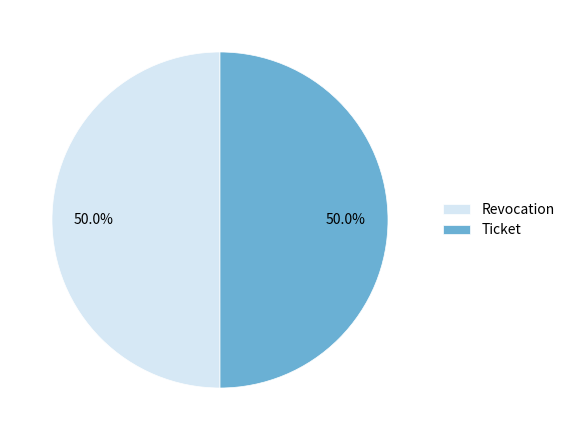

What is the total percentage of Revocation and Ticket?

100.0%